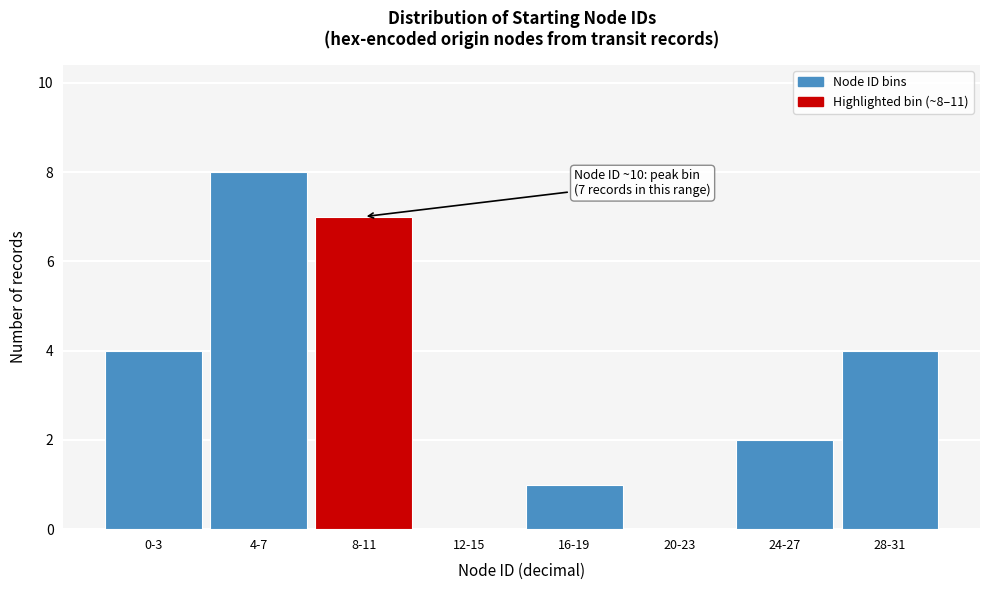

Reading left to right, what are all the values shown in this chart?

0-3=4	4-7=8	8-11=7	12-15=0	16-19=1	20-23=0	24-27=2	28-31=4